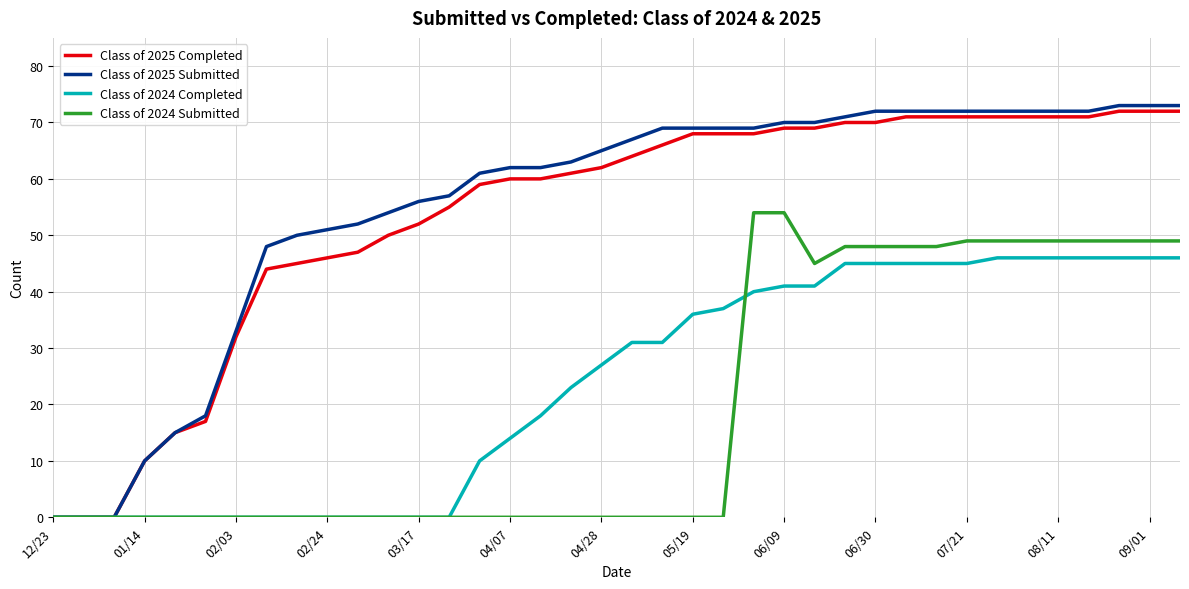

What is the greatest value displayed?

73